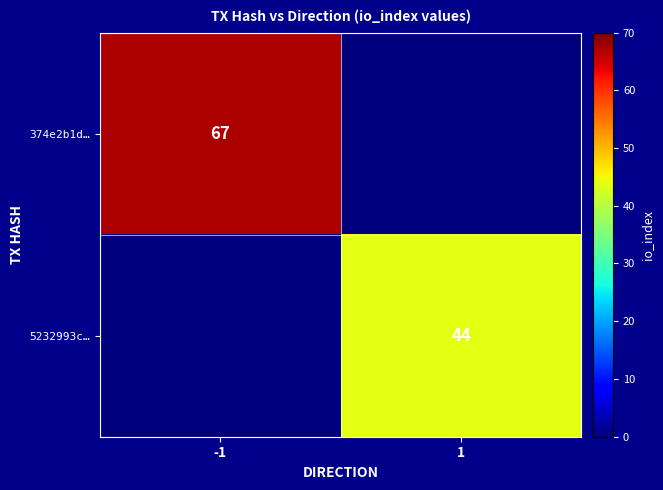

Is the value of 5232993c… at 1 greater than the value of 374e2b1d… at -1?

No